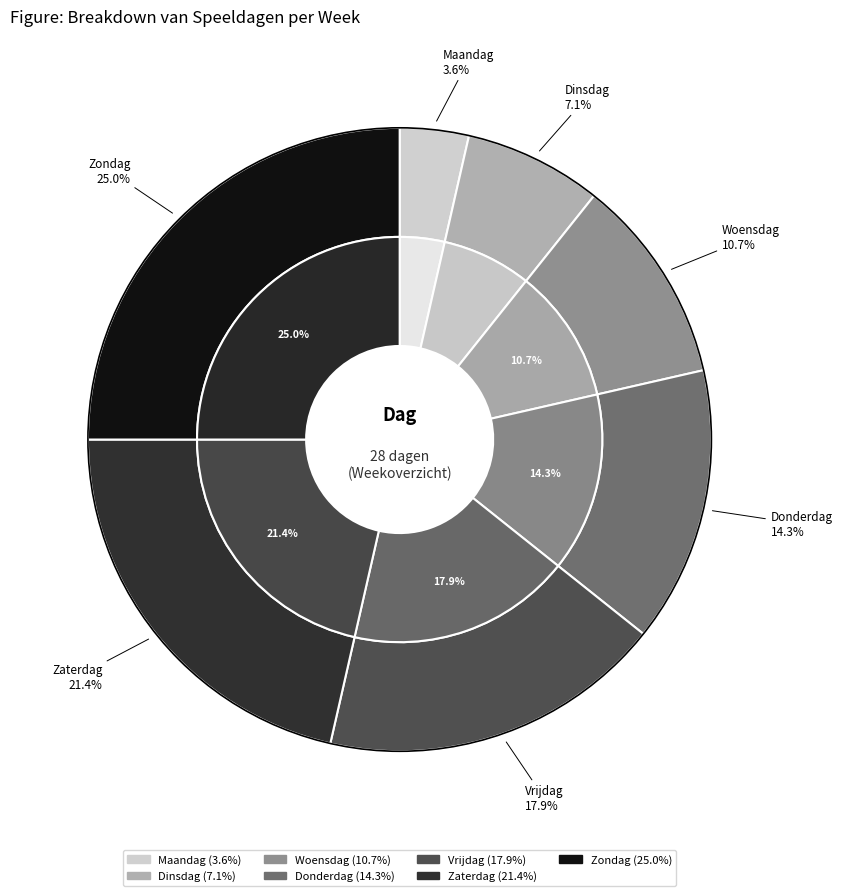

Count the number of slices in the pie.

7